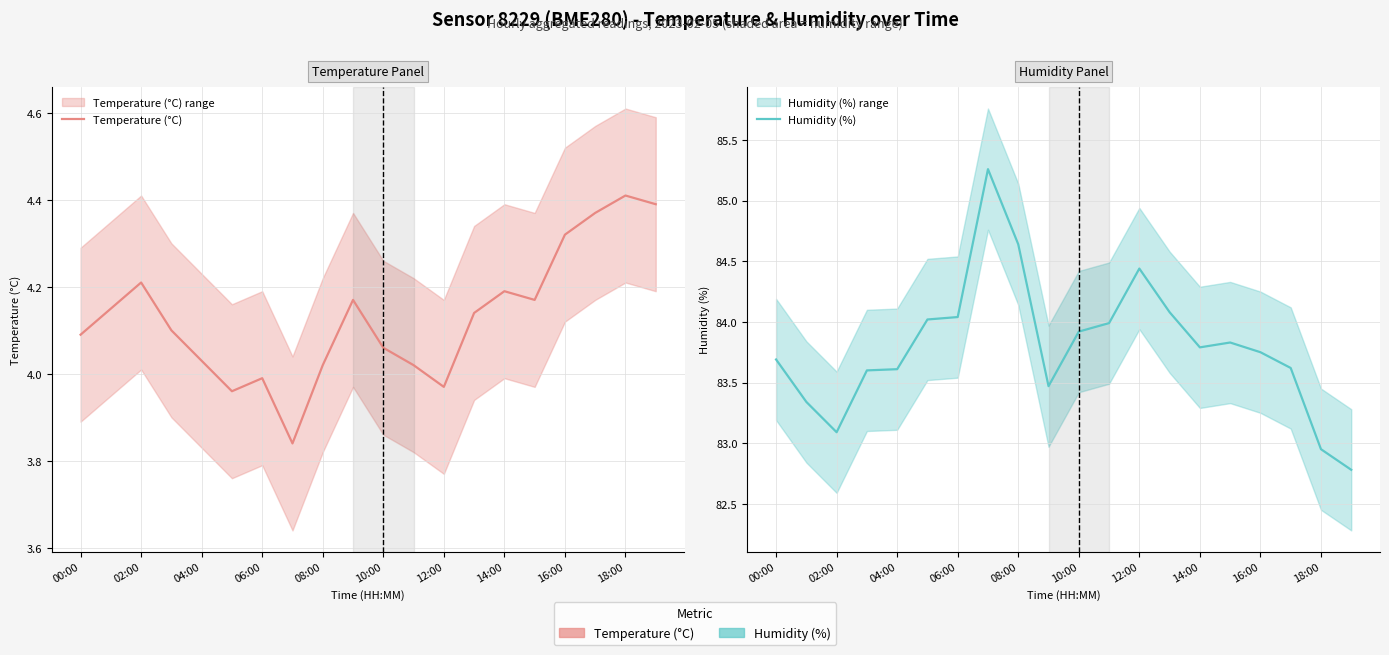

True or false: Humidity (%) has more than 1 points higher than both neighbors.

True